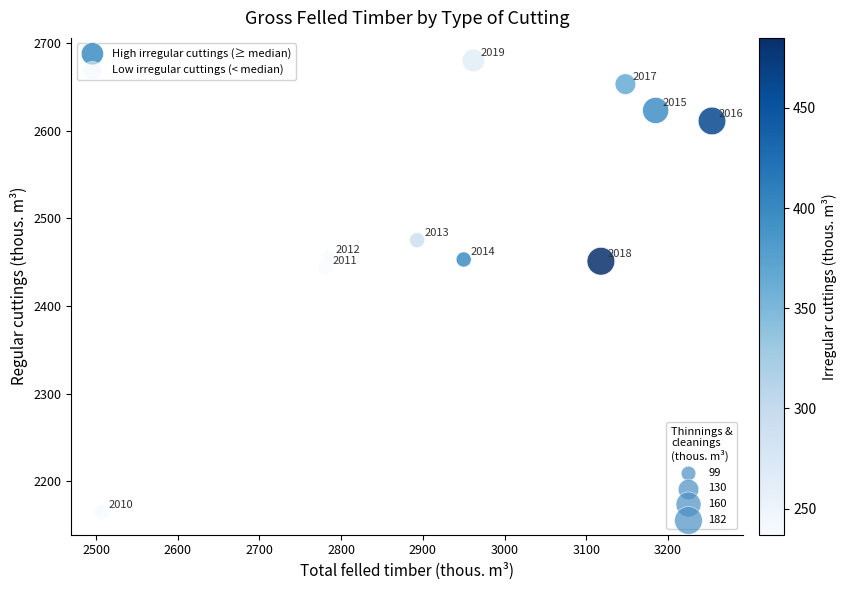

Which series contains the lowest Y value?

Low irregular cuttings (< median)